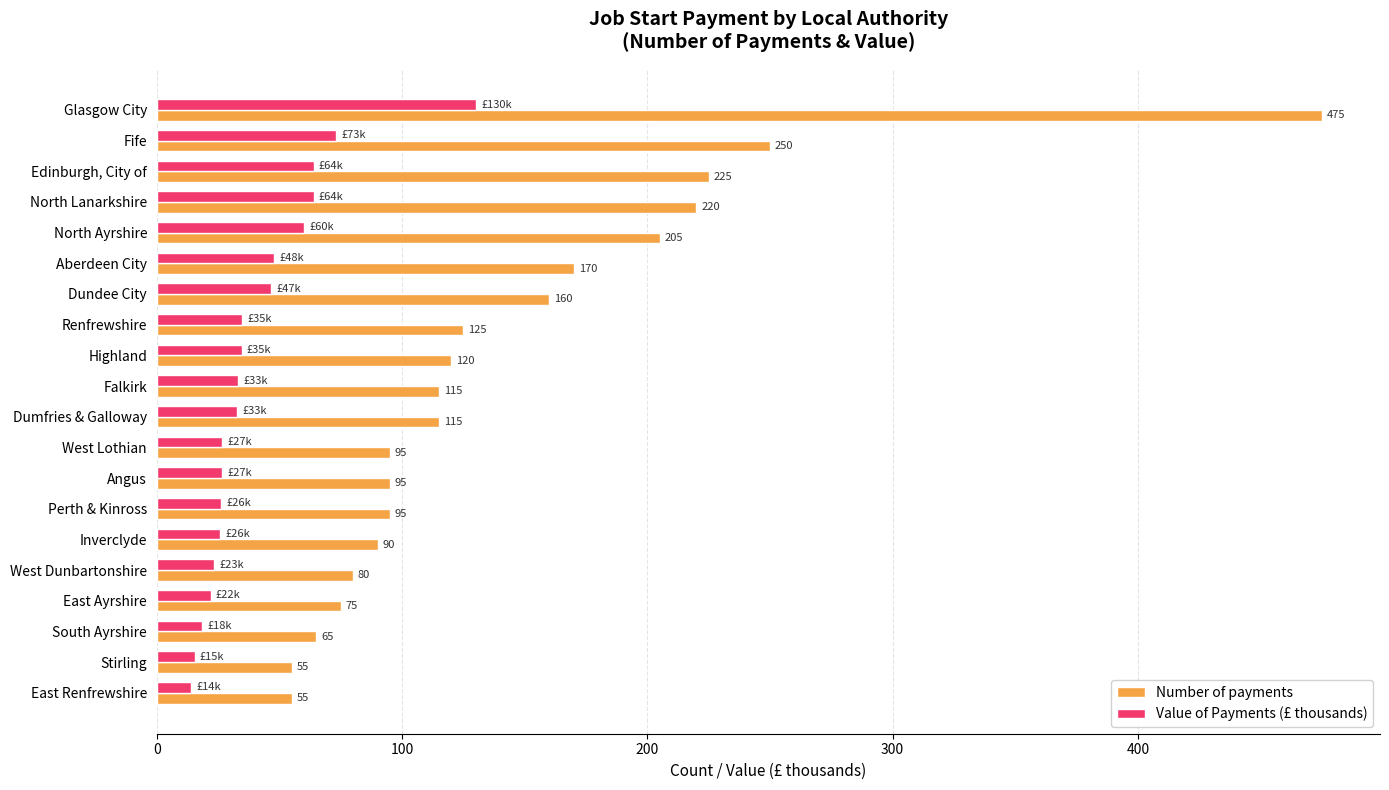

Is it true that Value of Payments (£ thousands) equals 47.9 at Aberdeen City?

True